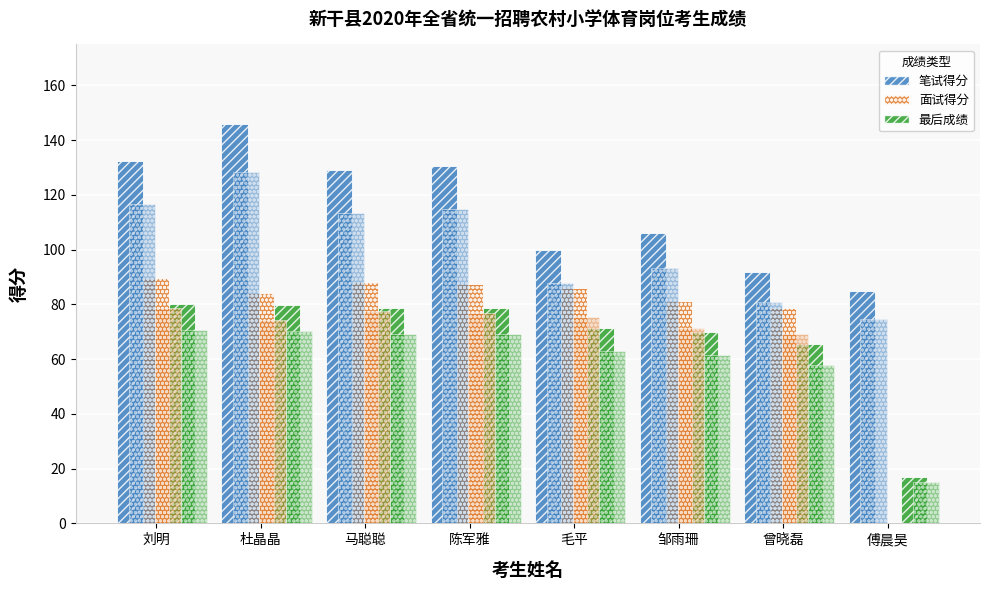

Does the chart contain stacked bars?

No